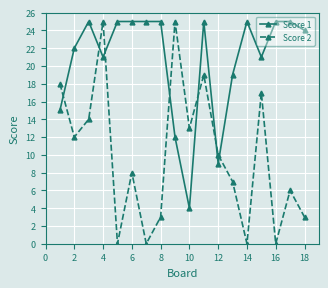

Rank the series by their average value, from lowest to highest.

Score 2, Score 1